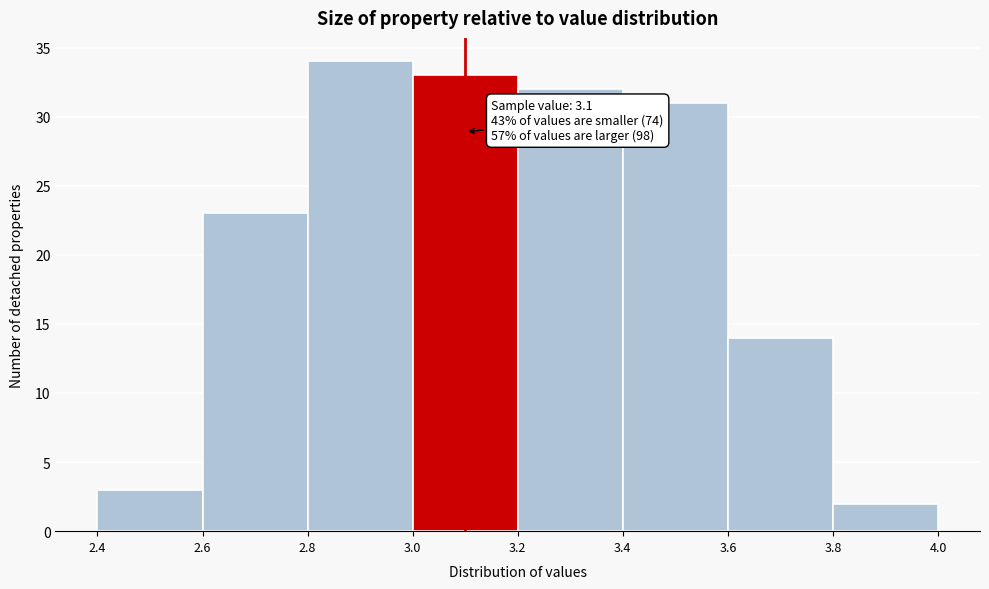

Which range on the x-axis has the tallest bar?

2.8 to 3.0